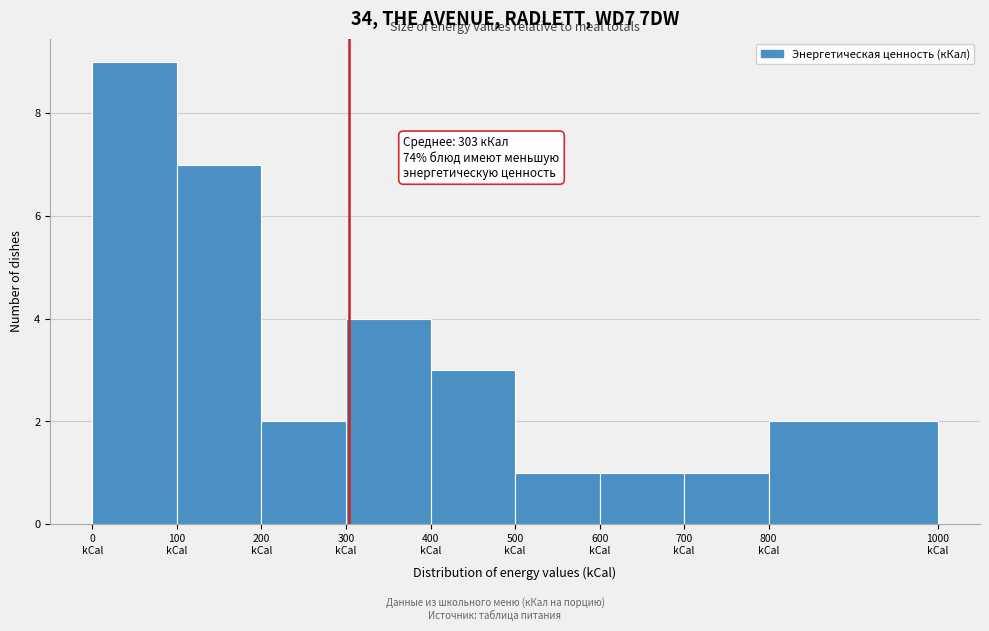

Over which range of the x-axis is the bar tallest?

0 to 100